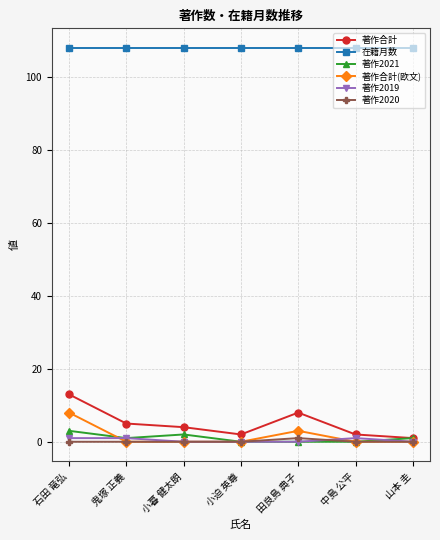

What is the greatest value displayed?

108